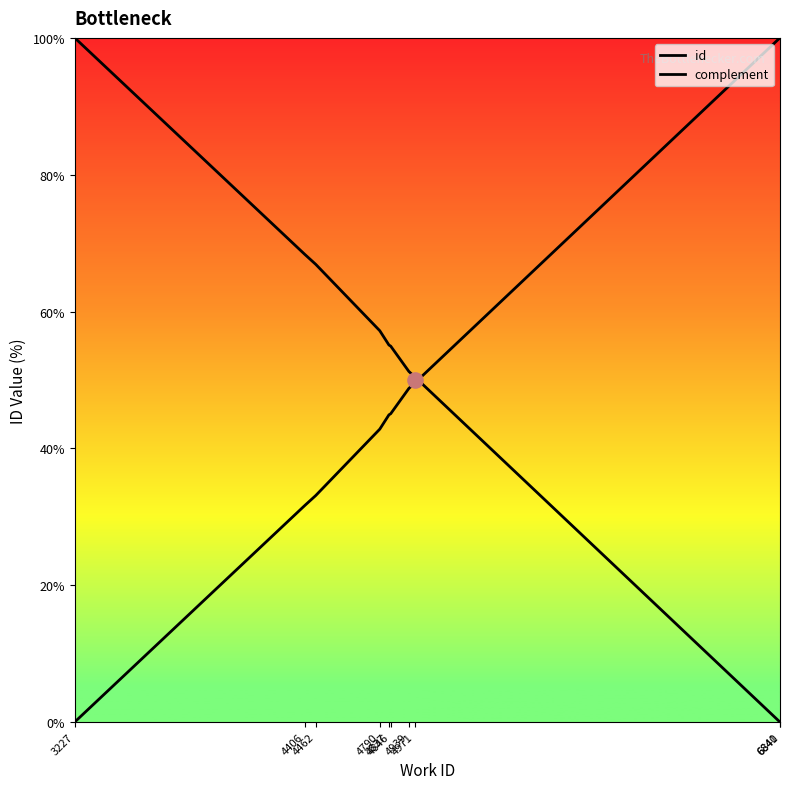

Which series contains the lowest Y value?

id